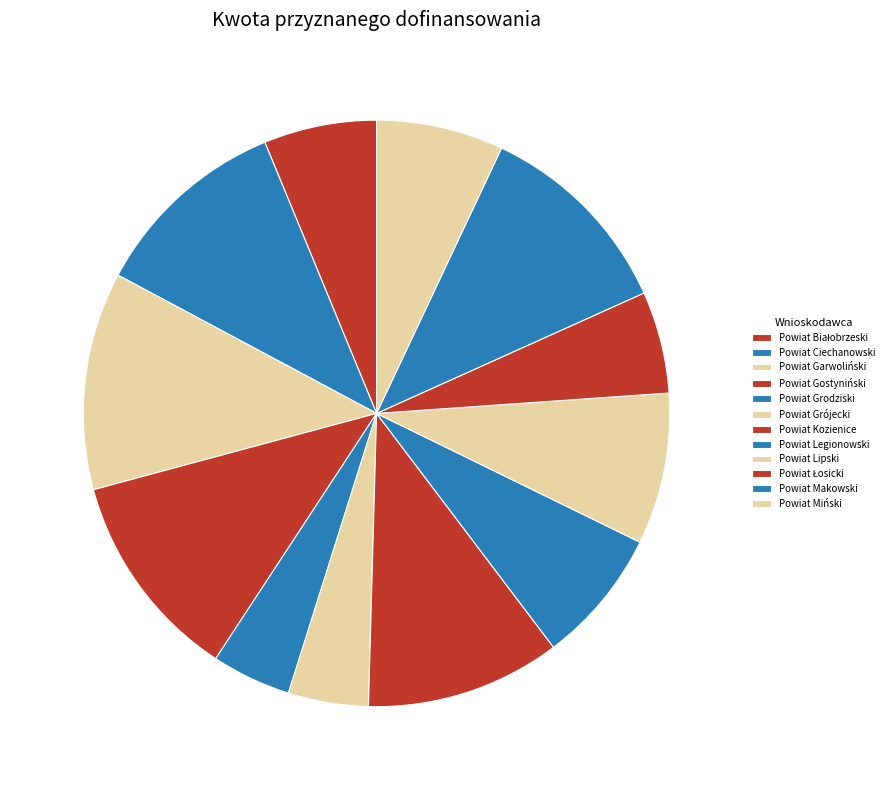

To the nearest percent, what is the average slice percentage?

8%